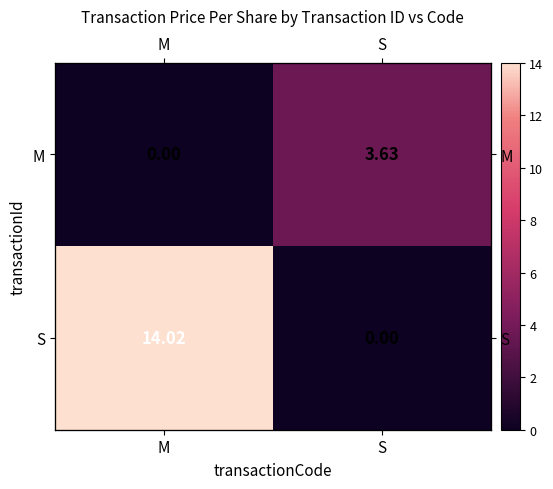

Which has a higher value, M or S?

S